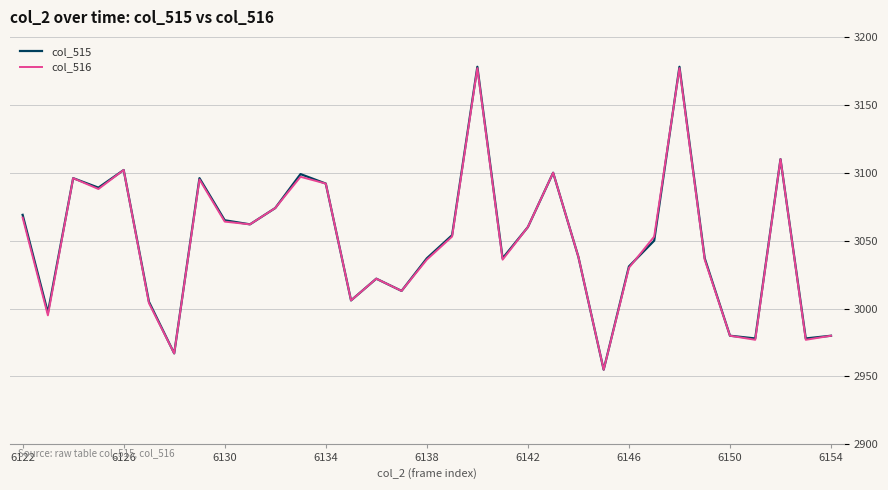

What is the lowest value of the col_516 series?

2955